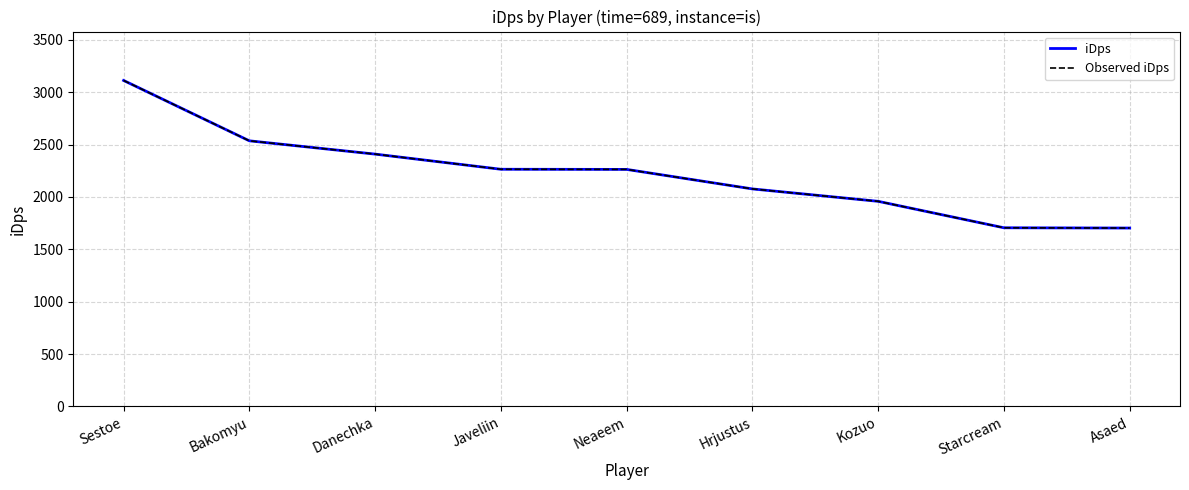

Is this an area chart (filled region under the line)?

No